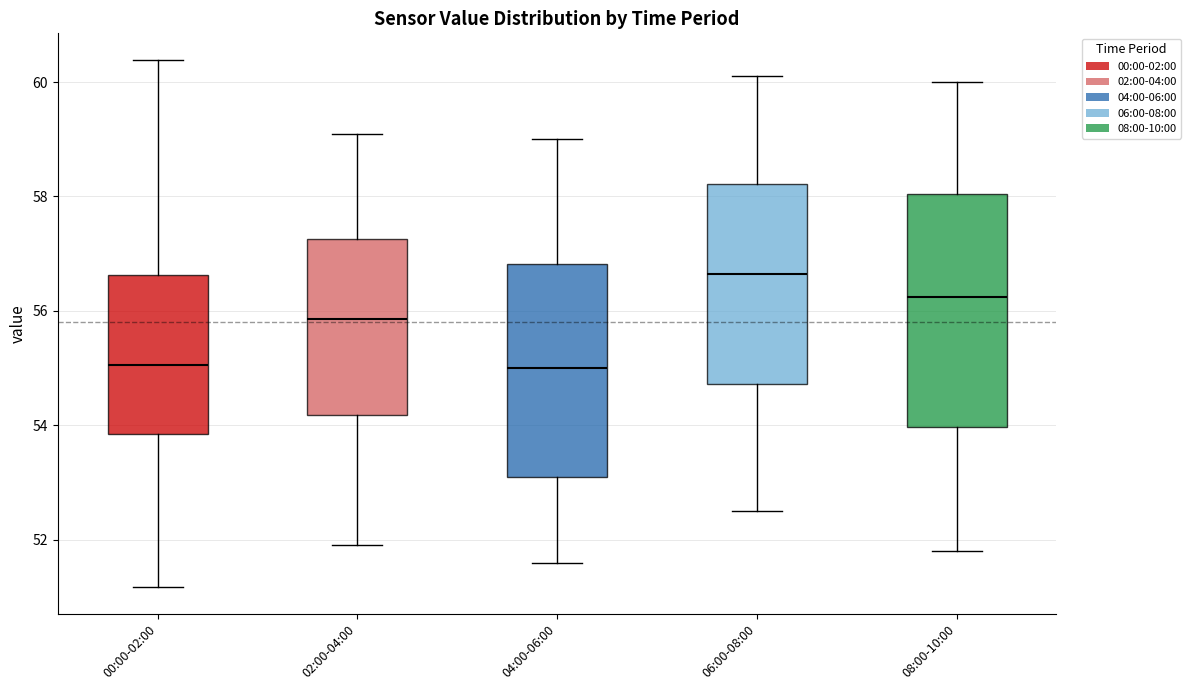

Which box is the tallest, from its lower edge to its upper edge?

08:00-10:00